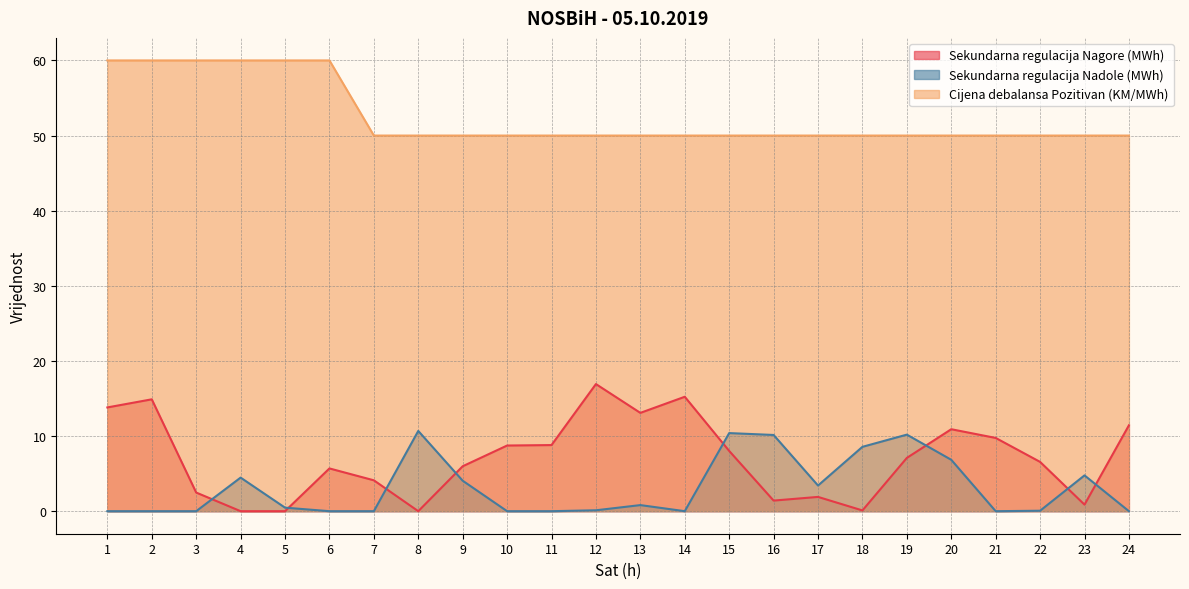

Is it true that Cijena debalansa Pozitivan (KM/MWh) equals 69.7 at 11?

False